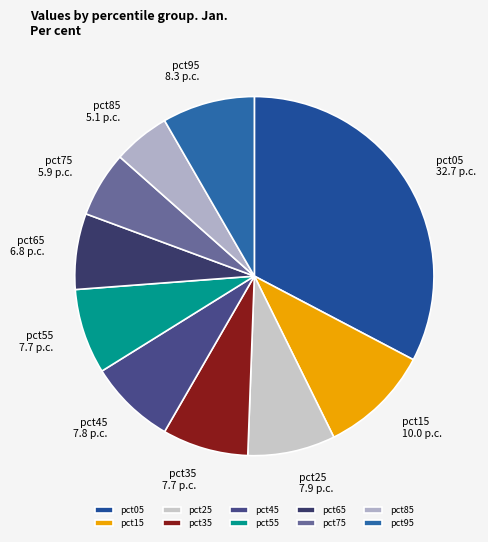

Is the sum of pct05 and pct45 greater than half?

No